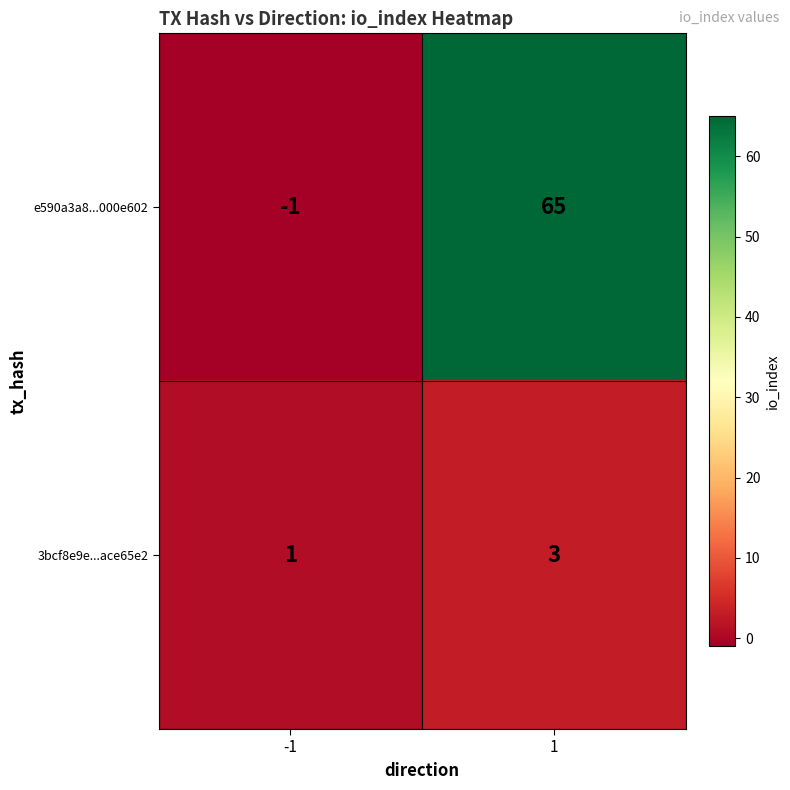

Which category has the lowest value across all series?

-1